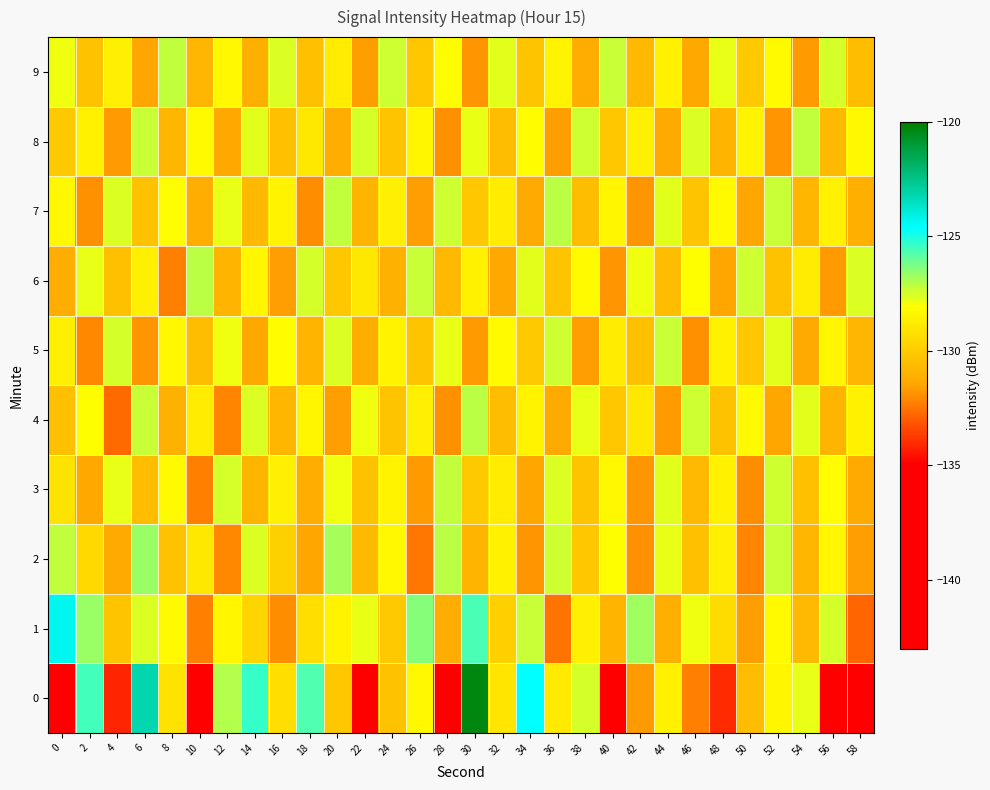

Reading left to right, what are all the values shown in this chart?

0: 0=-136.4	2=-125.5	4=-134.1	6=-123.2	8=-129.1	10=-135.8	12=-127.1	14=-125.3	16=-129.3	18=-125.7	20=-130.2	22=-136.3	24=-130.4	26=-128.3	28=-138.4	30=-120.3	32=-129.1	34=-124.6	36=-128.9	38=-127.5	40=-143.3	42=-131.7	44=-128.6	46=-132.3	48=-134.1	50=-130.6	52=-128.4	54=-127.8	56=-136.7	58=-138.2
1: 0=-124.3	2=-126.7	4=-130.3	6=-127.6	8=-128.2	10=-132.2	12=-128.4	14=-129.7	16=-132.0	18=-129.3	20=-128.5	22=-127.8	24=-130.1	26=-126.4	28=-131.2	30=-125.6	32=-129.8	34=-127.3	36=-132.5	38=-128.7	40=-130.9	42=-126.8	44=-131.1	46=-127.9	48=-129.4	50=-131.6	52=-128.2	54=-130.7	56=-127.5	58=-132.8
2: 0=-127.2	2=-129.5	4=-131.3	6=-126.7	8=-130.4	10=-128.9	12=-132.1	14=-127.6	16=-129.8	18=-131.5	20=-126.9	22=-130.7	24=-128.3	26=-132.4	28=-127.1	30=-130.9	32=-128.6	34=-131.8	36=-127.4	38=-130.2	40=-128.1	42=-131.9	44=-127.8	46=-130.5	48=-128.7	50=-132.2	52=-127.3	54=-130.8	56=-128.4	58=-131.6
3: 0=-129.1	2=-131.4	4=-127.8	6=-130.6	8=-128.2	10=-132.3	12=-127.5	14=-130.9	16=-128.7	18=-131.2	20=-127.9	22=-130.4	24=-128.5	26=-131.7	28=-127.2	30=-130.1	32=-128.8	34=-131.5	36=-127.6	38=-130.3	40=-128.3	42=-131.8	44=-127.7	46=-130.7	48=-128.6	50=-132.0	52=-127.4	54=-130.5	56=-128.1	58=-131.3
4: 0=-130.5	2=-128.1	4=-132.7	6=-127.3	8=-131.0	10=-128.8	12=-132.2	14=-127.6	16=-130.8	18=-128.4	20=-131.6	22=-127.9	24=-130.3	26=-128.7	28=-131.9	30=-127.1	32=-130.6	34=-128.5	36=-131.3	38=-127.8	40=-130.2	42=-128.9	44=-131.7	46=-127.4	48=-130.4	50=-128.2	52=-131.5	54=-127.7	56=-130.9	58=-128.6
5: 0=-128.7	2=-132.1	4=-127.5	6=-131.8	8=-128.3	10=-130.6	12=-127.9	14=-131.4	16=-128.1	18=-130.9	20=-127.6	22=-131.2	24=-128.5	26=-130.3	28=-127.8	30=-131.7	32=-128.2	34=-130.1	36=-127.4	38=-131.6	40=-128.8	42=-130.5	44=-127.3	46=-131.9	48=-128.6	50=-130.2	52=-127.7	54=-131.3	56=-128.4	58=-130.8
6: 0=-131.2	2=-127.8	4=-130.5	6=-128.7	8=-132.3	10=-127.1	12=-130.9	14=-128.4	16=-131.6	18=-127.5	20=-130.2	22=-128.9	24=-131.0	26=-127.3	28=-130.7	30=-128.6	32=-131.4	34=-127.7	36=-130.3	38=-128.2	40=-131.8	42=-127.9	44=-130.6	46=-128.1	48=-131.5	50=-127.4	52=-130.4	54=-128.8	56=-131.7	58=-127.6
7: 0=-128.3	2=-131.9	4=-127.6	6=-130.4	8=-128.1	10=-131.2	12=-127.8	14=-130.7	16=-128.5	18=-132.0	20=-127.2	22=-130.9	24=-128.7	26=-131.6	28=-127.4	30=-130.2	32=-128.8	34=-131.3	36=-127.1	38=-130.6	40=-128.4	42=-131.8	44=-127.7	46=-130.3	48=-128.2	50=-131.5	52=-127.3	54=-130.8	56=-128.6	58=-131.1
8: 0=-130.1	2=-128.6	4=-131.7	6=-127.3	8=-130.8	10=-128.2	12=-131.4	14=-127.7	16=-130.5	18=-128.9	20=-131.2	22=-127.5	24=-130.3	26=-128.4	28=-131.9	30=-127.8	32=-130.6	34=-128.1	36=-131.6	38=-127.4	40=-130.2	42=-128.7	44=-131.3	46=-127.6	48=-130.9	50=-128.5	52=-131.8	54=-127.2	56=-130.7	58=-128.3
9: 0=-127.9	2=-130.4	4=-128.7	6=-131.5	8=-127.2	10=-130.8	12=-128.3	14=-131.1	16=-127.6	18=-130.5	20=-128.8	22=-131.6	24=-127.4	26=-130.2	28=-128.1	30=-131.8	32=-127.7	34=-130.3	36=-128.5	38=-131.2	40=-127.3	42=-130.7	44=-128.6	46=-131.4	48=-127.8	50=-130.1	52=-128.2	54=-131.7	56=-127.5	58=-130.6